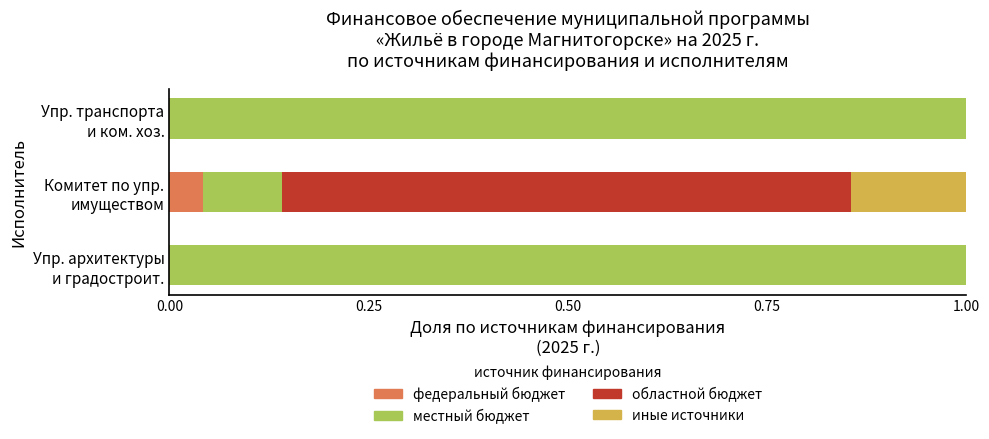

Count the number of categories in the chart.

3